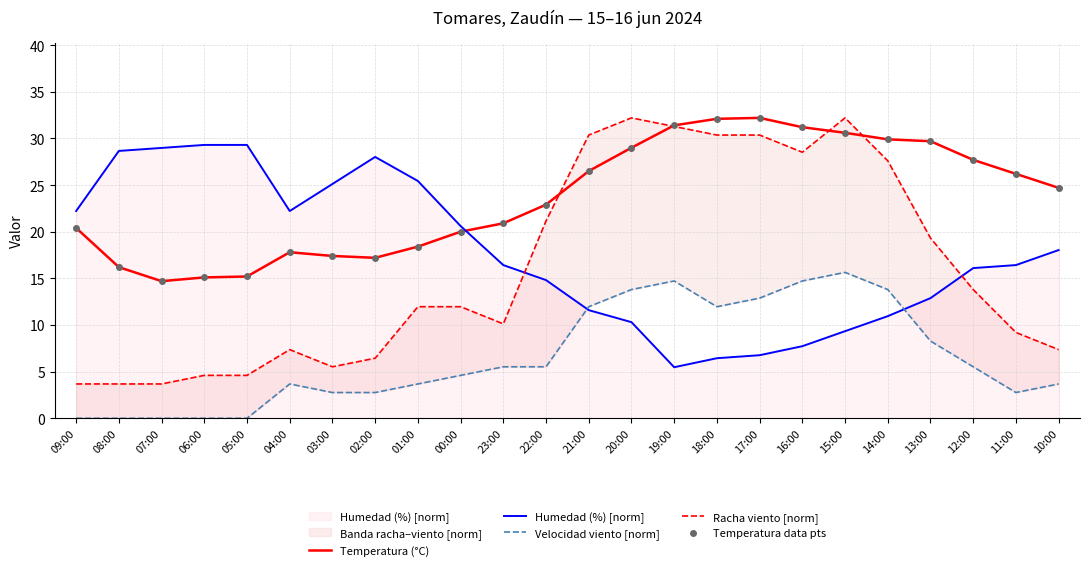

Which series contains the highest Y value?

Temperatura (°C)